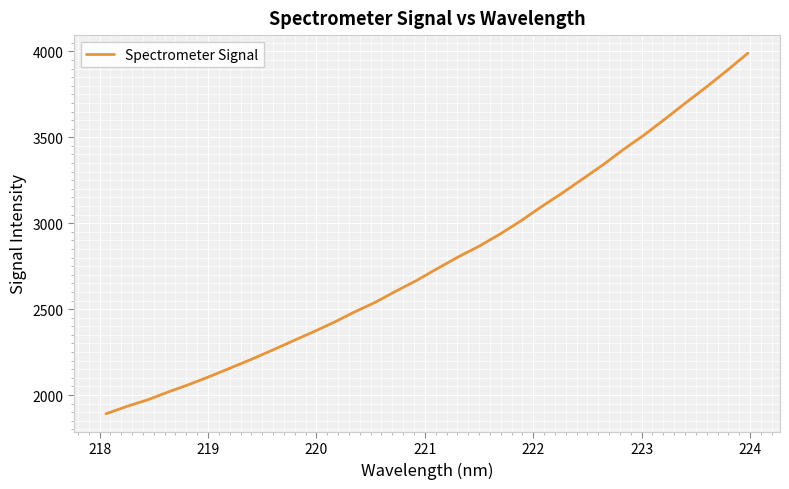

What is the smallest value displayed?

1890.9